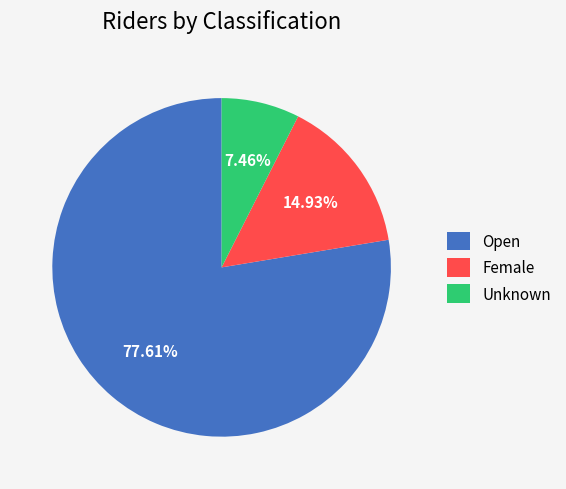

The Female slice represents 4% of the pie. True or false?

False